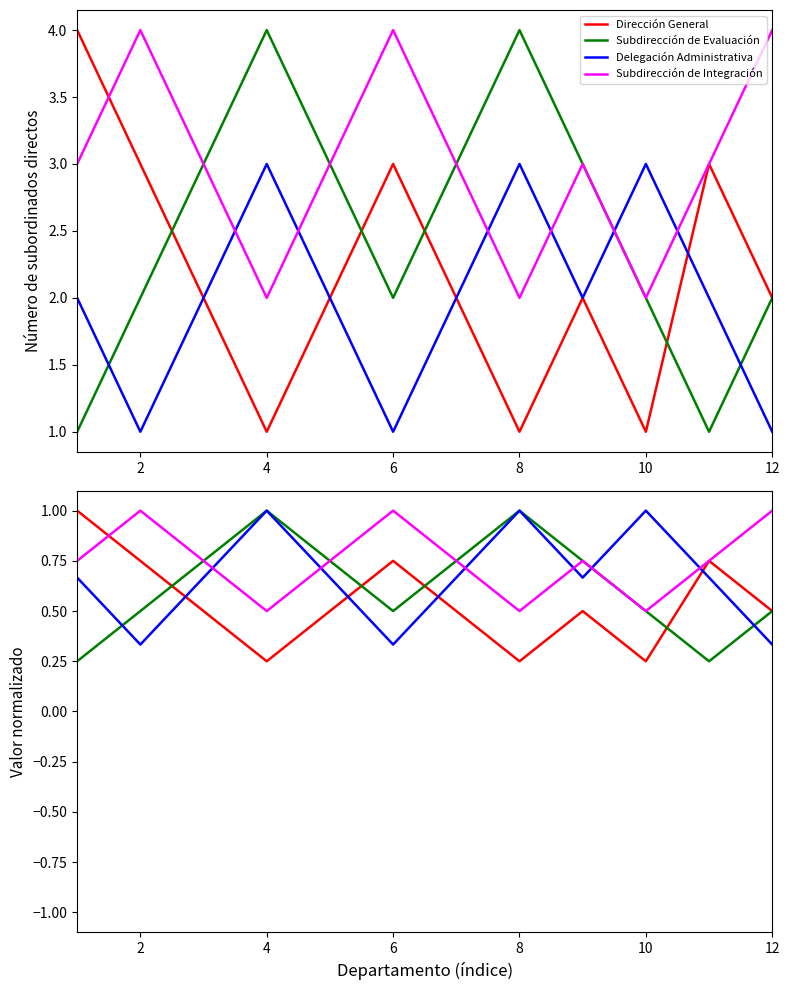

What is the value of the Subdirección de Evaluación point at the 7th from the left?

0.8